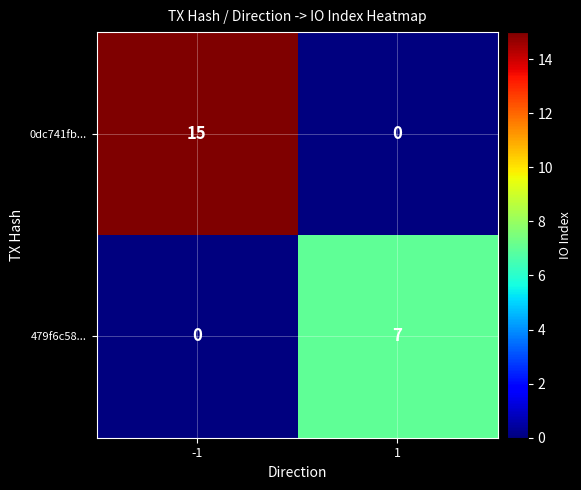

Between -1 and 1, which series saw the biggest shift?

0dc741fb...